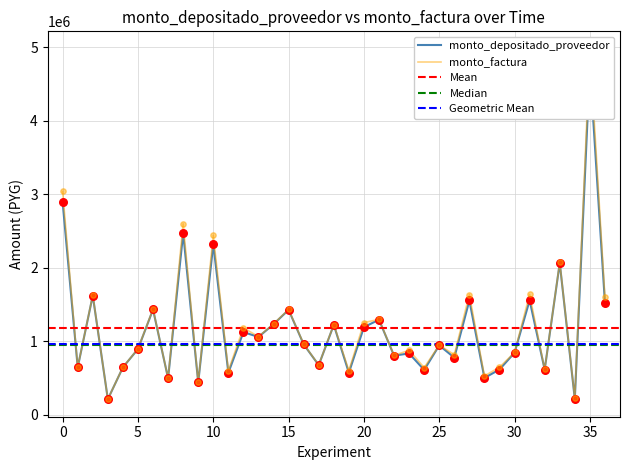

Which series has the largest total across all categories?

monto_factura